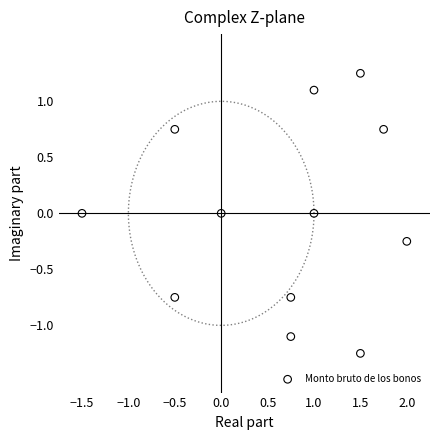

What is the average X value?

0.6